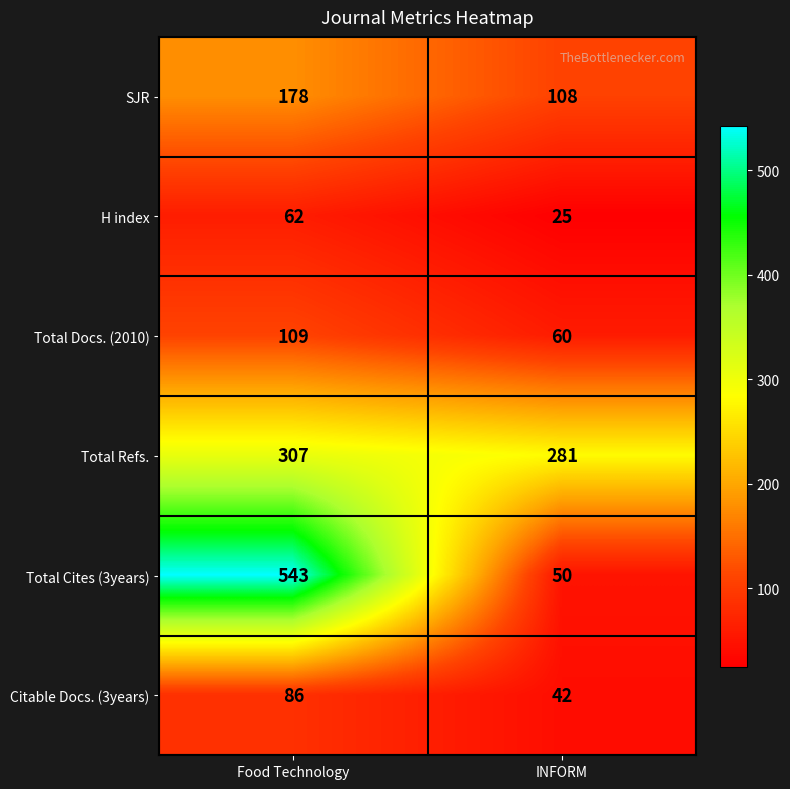

Rank the series by their maximum value, from highest to lowest.

Total Cites (3years), Total Refs., SJR, Total Docs. (2010), Citable Docs. (3years), H index